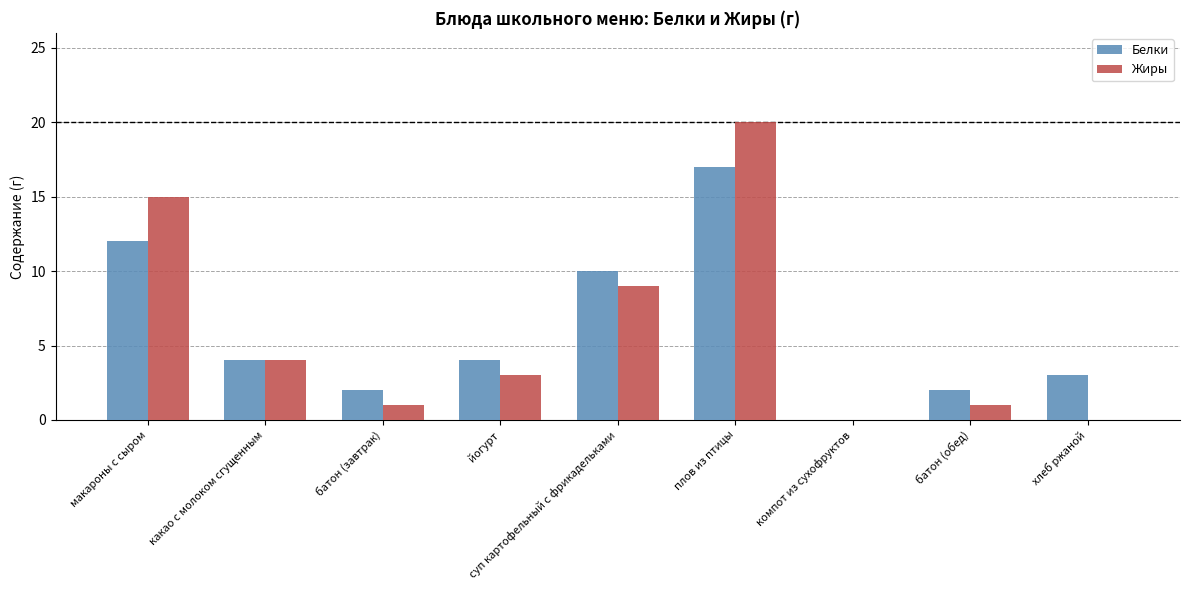

Reading right to left, what are all the values shown in this chart?

Белки: 3	2	0	17	10	4	2	4	12
Жиры: 0	1	0	20	9	3	1	4	15